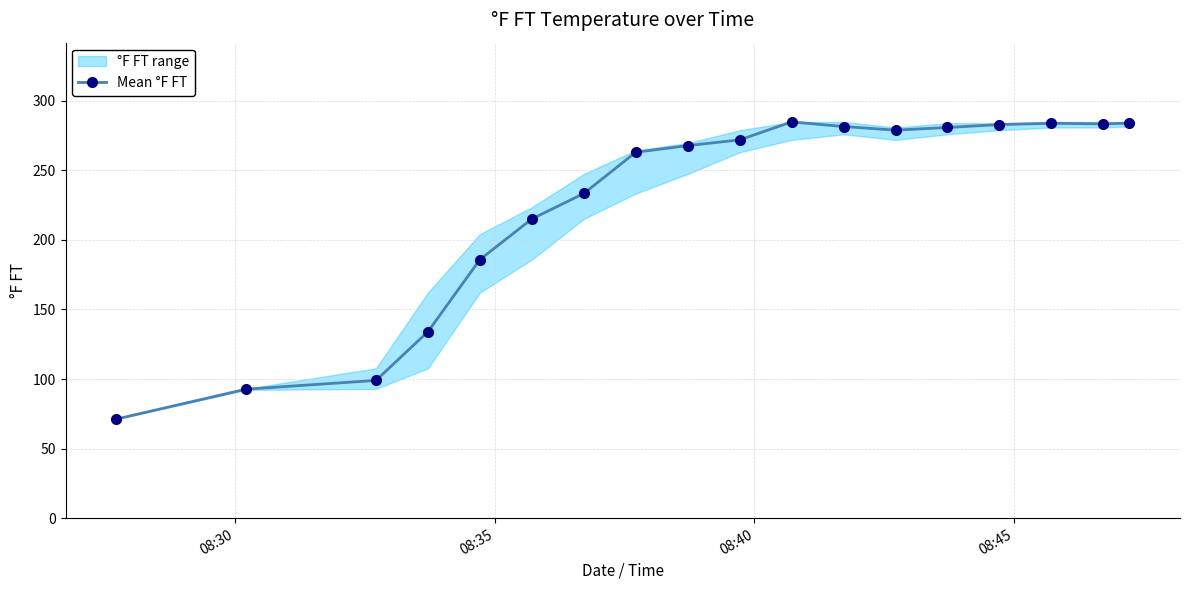

What is the minimum value for Mean °F FT?

71.2